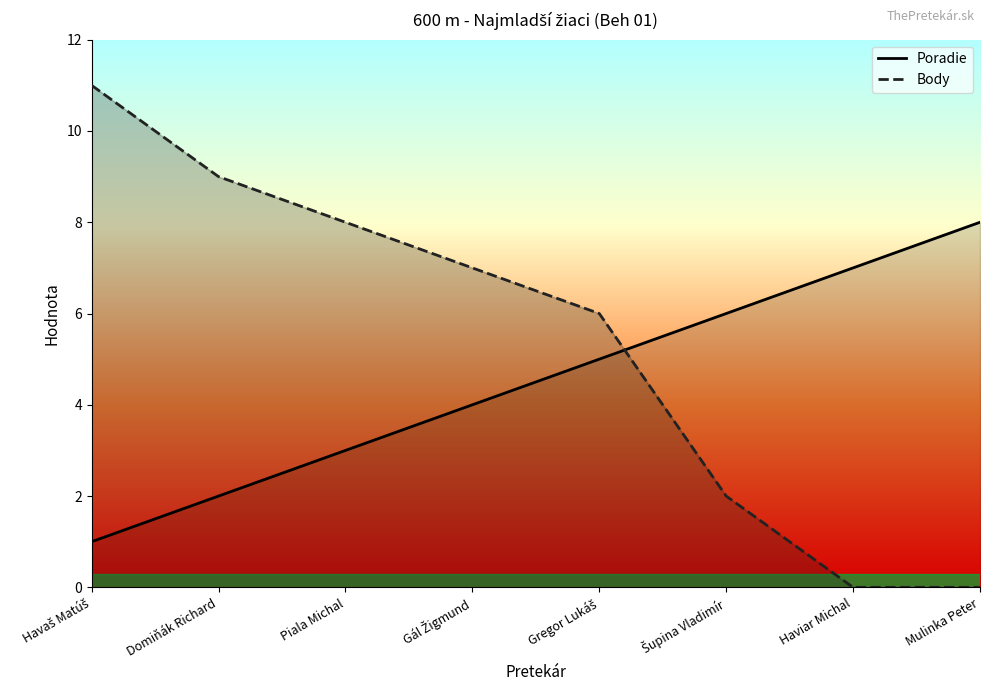

What is the difference between the maximum and second lowest values in the Poradie series?

6